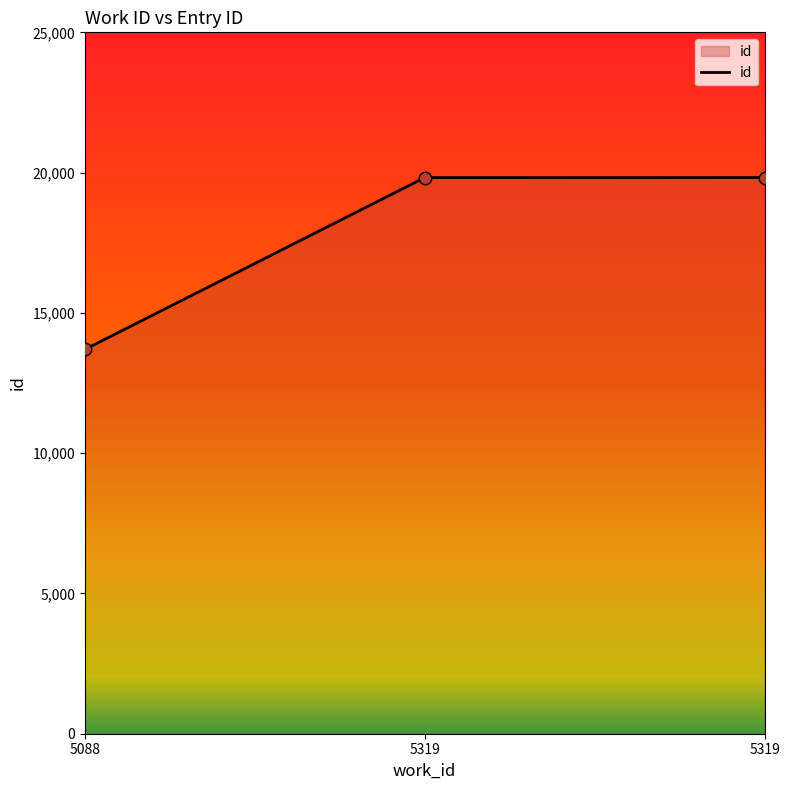

Approximately how many times larger is the value at 5319 compared to 5088?

1.4